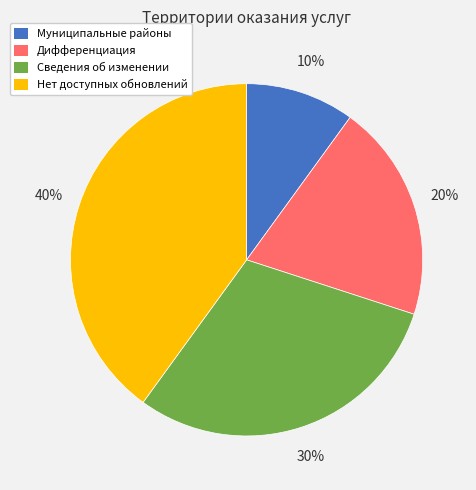

Rank the categories by value from lowest to highest.

Муниципальные районы, Дифференциация, Сведения об изменении, Нет доступных обновлений